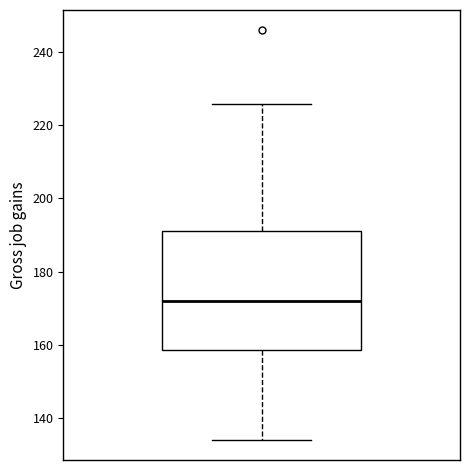

Read this box plot against the y-axis: the position of the median line, the range covered by the box, and the ends of both whiskers. The values are not printed on the chart, so give them approximately, as read against the axis.

median 172, box 158 to 192, whiskers 134 to 226